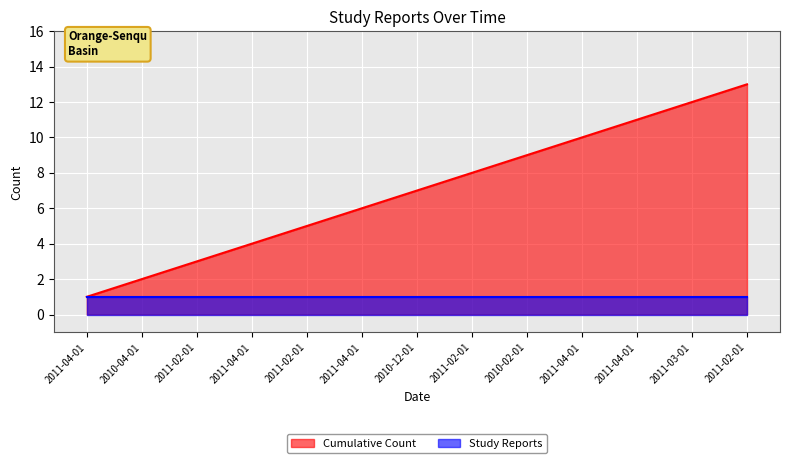

What is the ratio of the value at 2010-12-01 to the value at 2011-04-01?

1.8